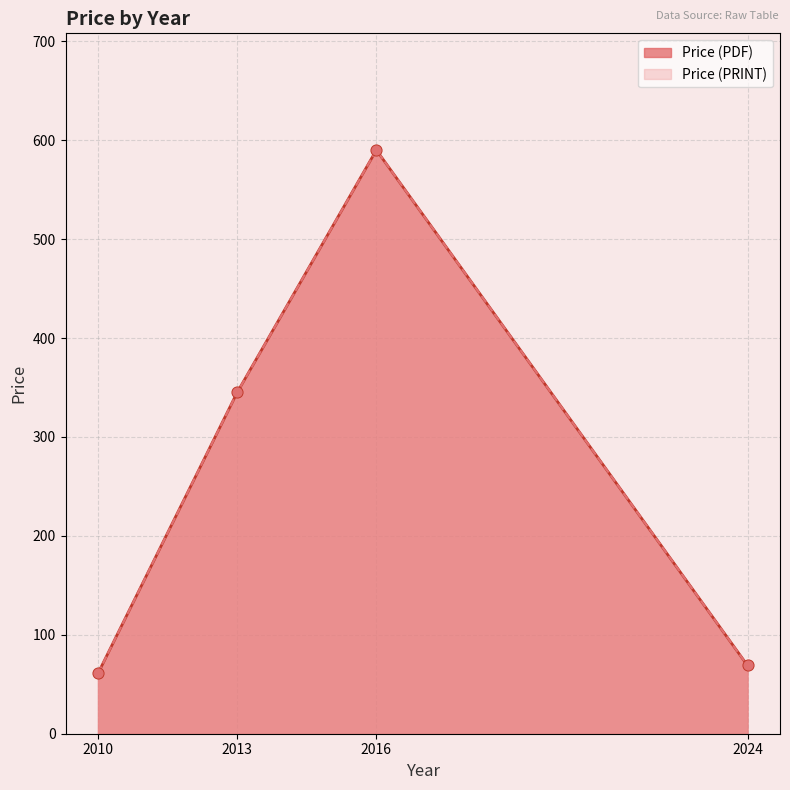

What is the total value across all series at 2024?

138